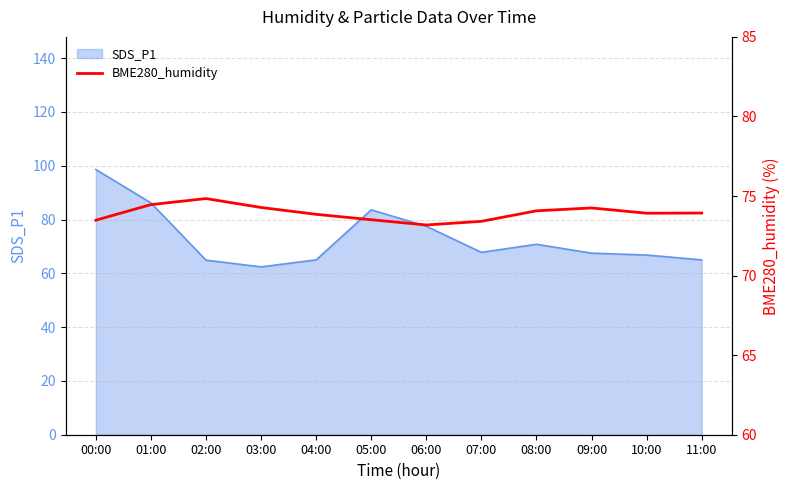

Which category has the highest value in the SDS_P1 series?

00:00